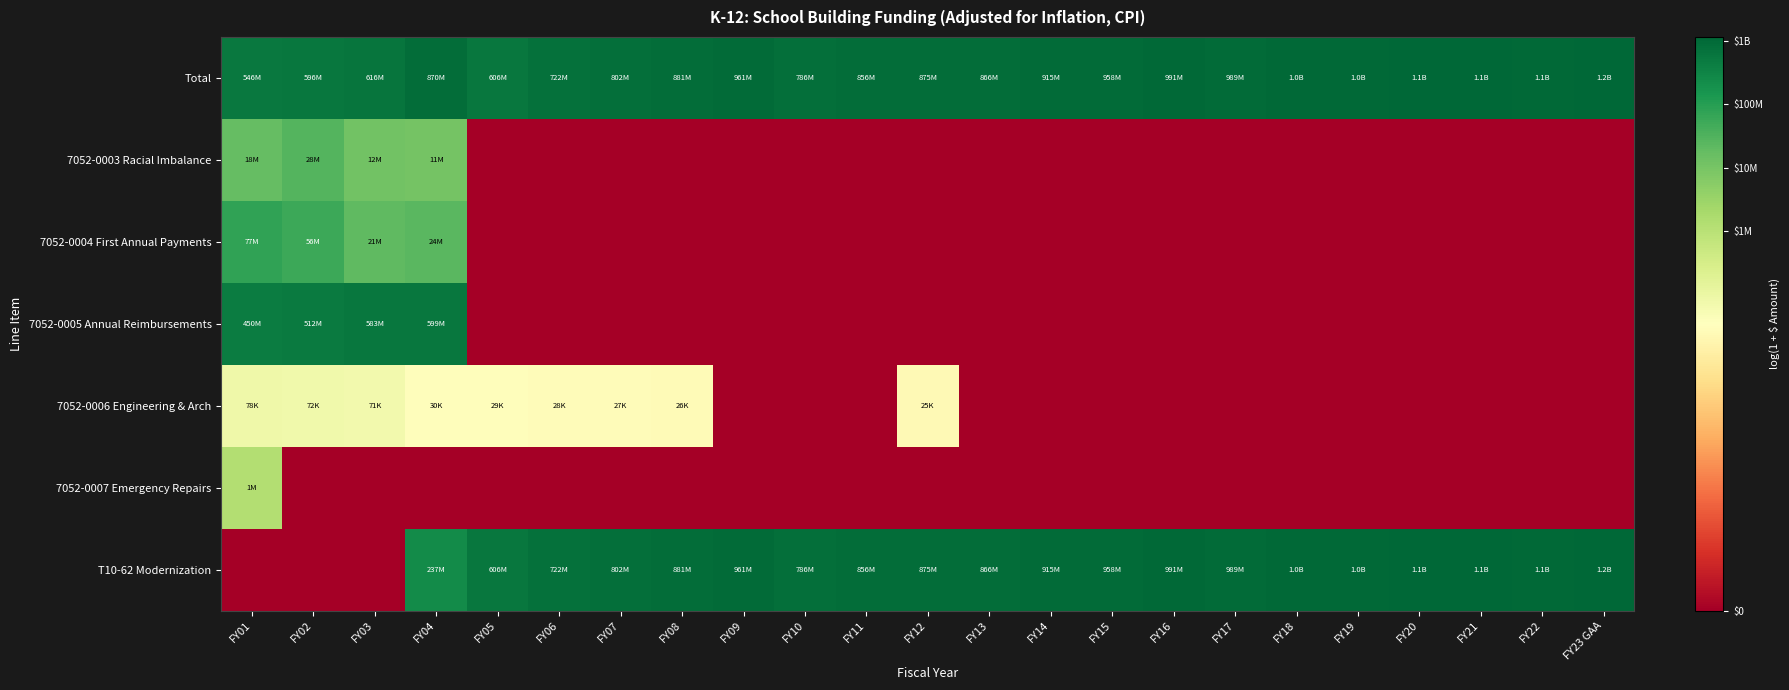

Between FY01 and FY07, which series saw the biggest shift?

T10-62 Modernization